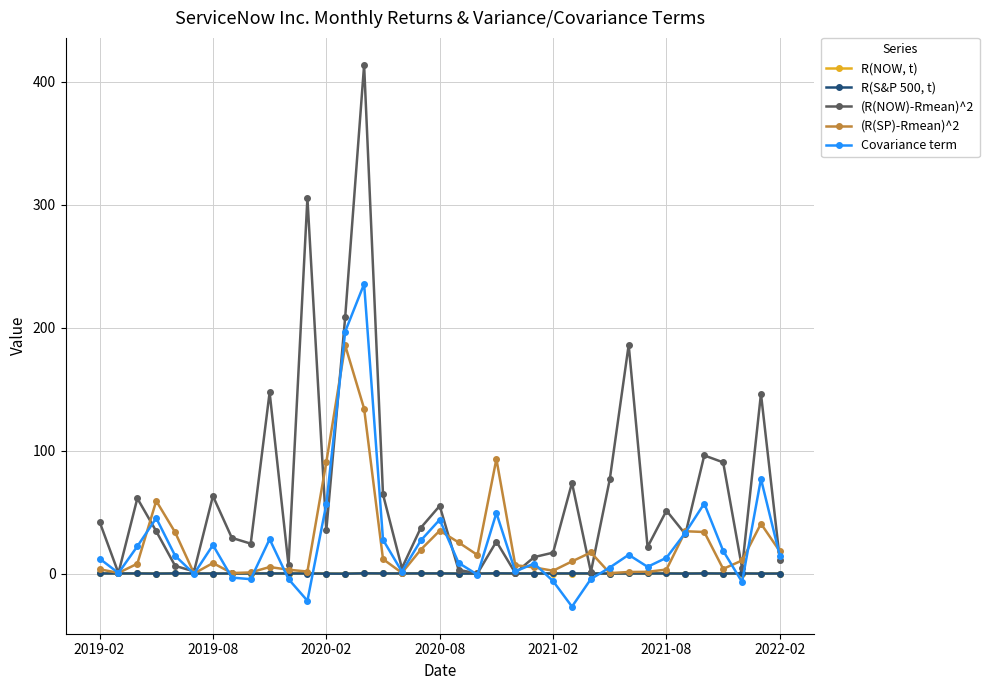

What is the greatest value displayed?

413.5